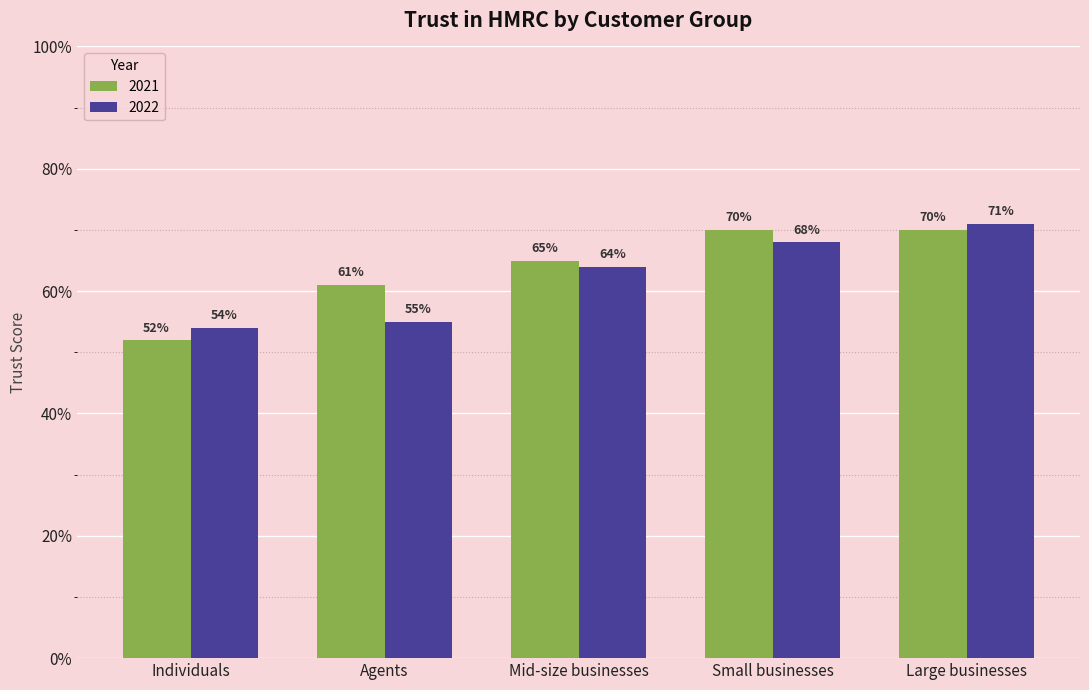

Rank the categories by 2022 value from highest to lowest.

Large businesses, Small businesses, Mid-size businesses, Agents, Individuals